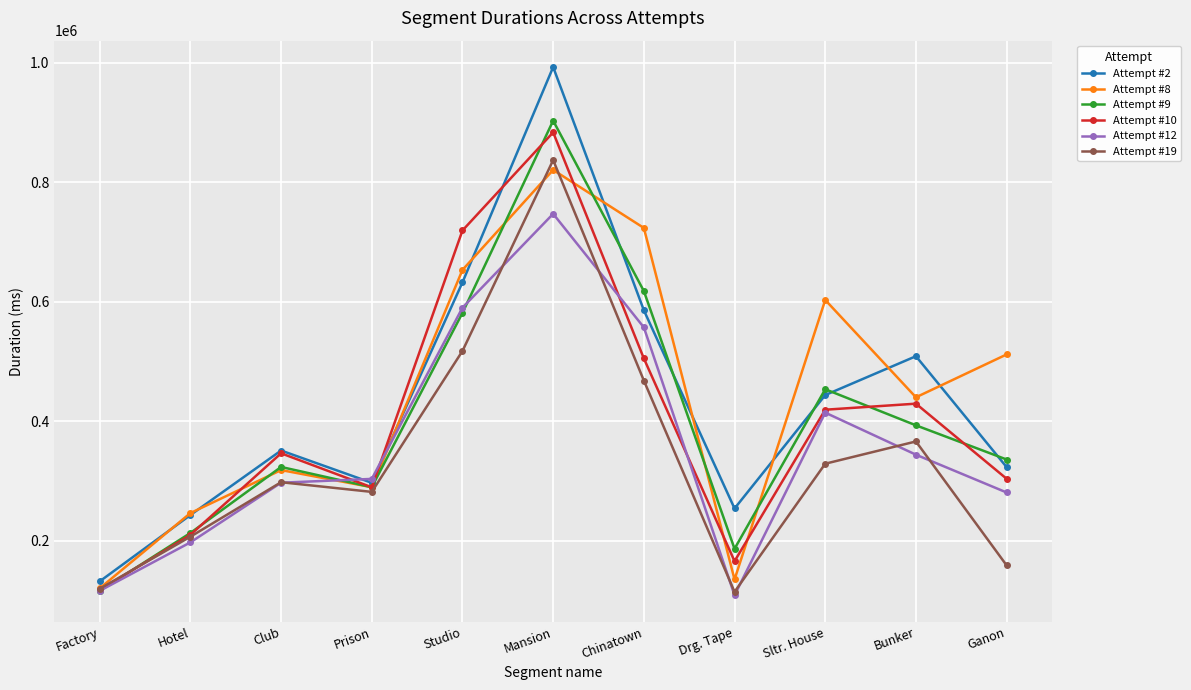

What value does the Attempt #12 series have at Ganon?

280705